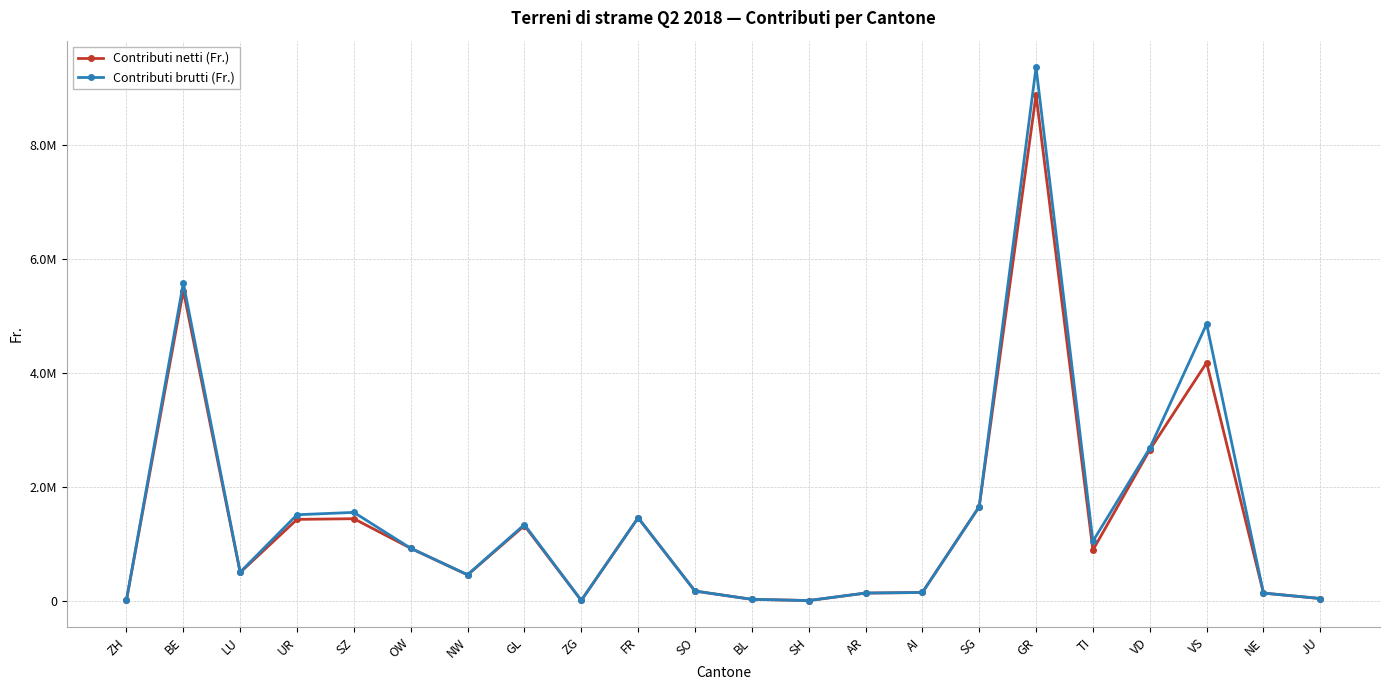

Is this an area chart (filled region under the line)?

No